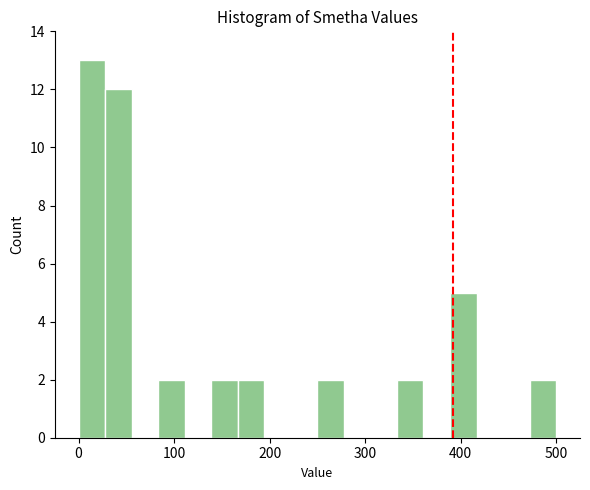

Read against the x-axis, roughly where is the centre of the tallest bar?

10